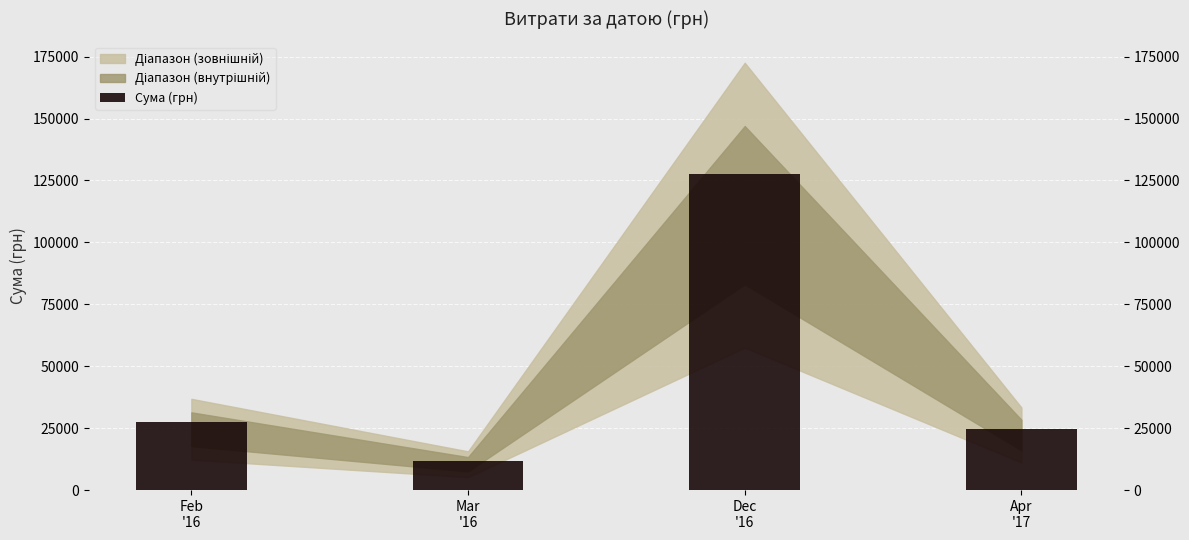

What is the label of the 4th bar from the left?

Apr
'17